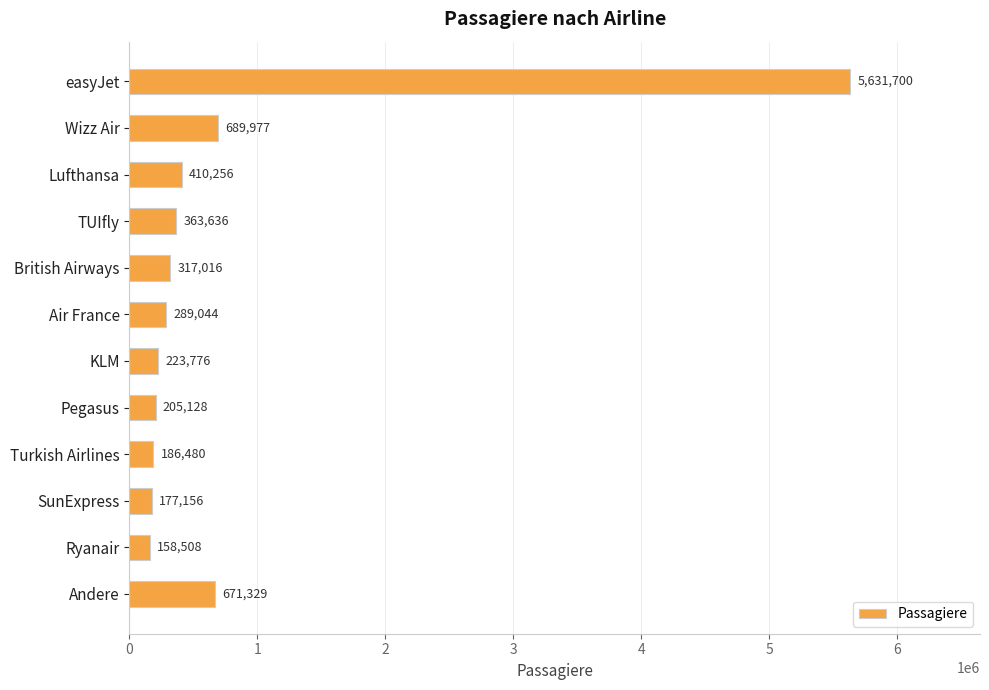

At which category does the chart reach its minimum across all series?

Ryanair